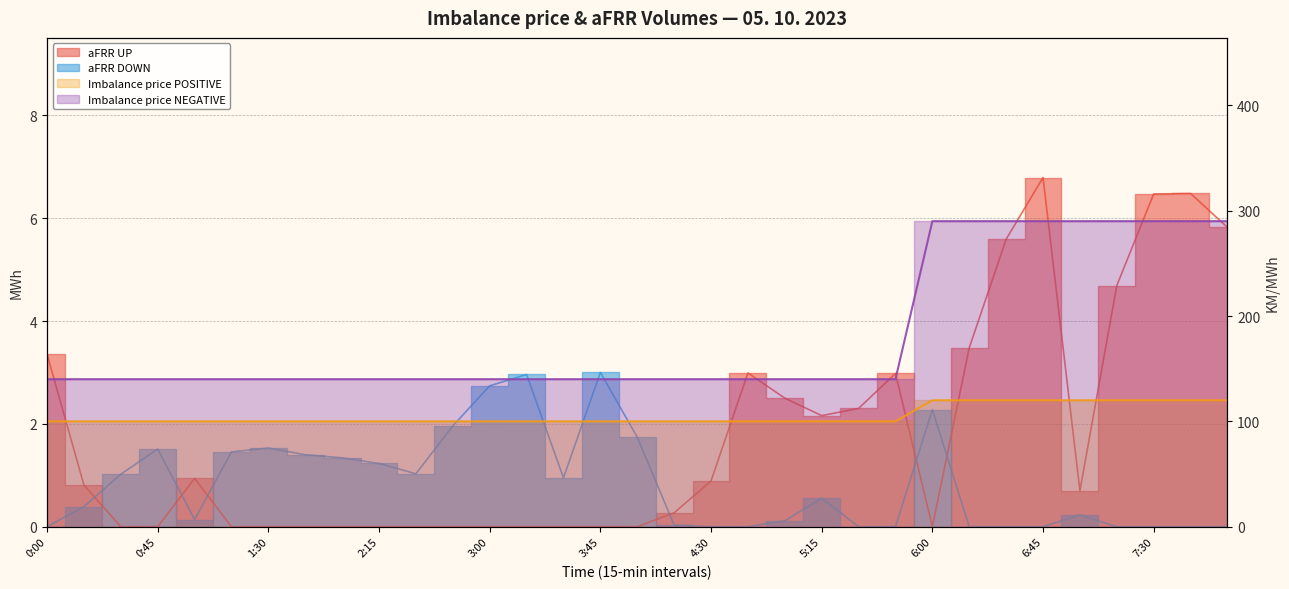

How many lines are shown in the chart?

4